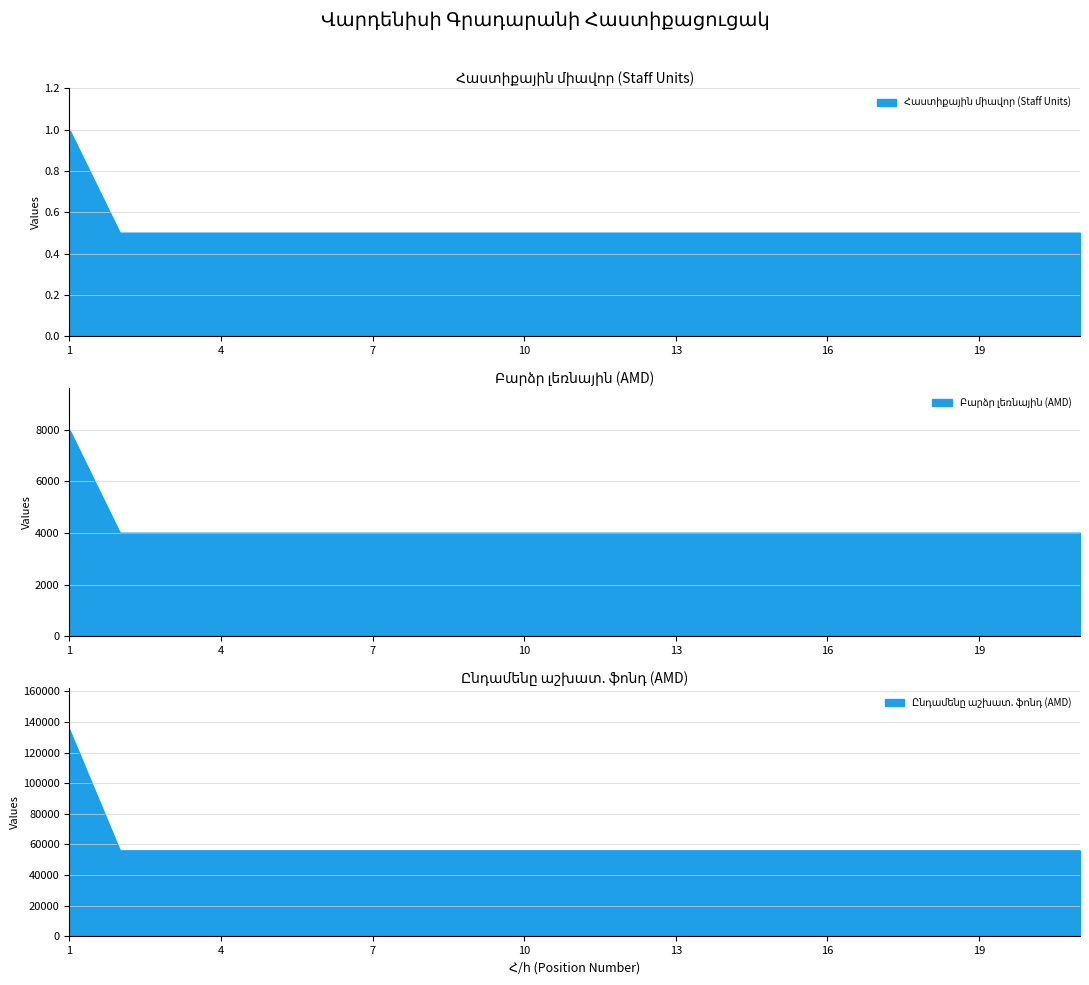

Reading left to right, transcribe all the data shown in this chart.

Հաստիքային միավոր (Staff Units): 1=1.0	2=0.5	3=0.5	4=0.5	5=0.5	6=0.5	7=0.5	8=0.5	9=0.5	10=0.5	11=0.5	12=0.5	13=0.5	14=0.5	15=0.5	16=0.5	17=0.5	18=0.5	19=0.5	20=0.5	21=0.5
Բարձր լեռնային (AMD): 1=8000.0	2=4000.0	3=4000.0	4=4000.0	5=4000.0	6=4000.0	7=4000.0	8=4000.0	9=4000.0	10=4000.0	11=4000.0	12=4000.0	13=4000.0	14=4000.0	15=4000.0	16=4000.0	17=4000.0	18=4000.0	19=4000.0	20=4000.0	21=4000.0
Ընդամենը աշխատ. ֆոնդ (AMD): 1=135000.0	2=56000.0	3=56000.0	4=56000.0	5=56000.0	6=56000.0	7=56000.0	8=56000.0	9=56000.0	10=56000.0	11=56000.0	12=56000.0	13=56000.0	14=56000.0	15=56000.0	16=56000.0	17=56000.0	18=56000.0	19=56000.0	20=56000.0	21=56000.0